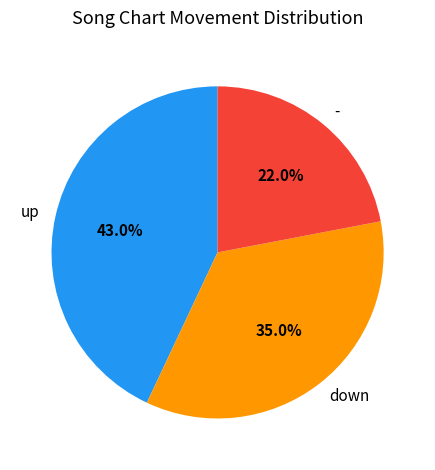

To the nearest percent, what percentage of the pie is down?

35%